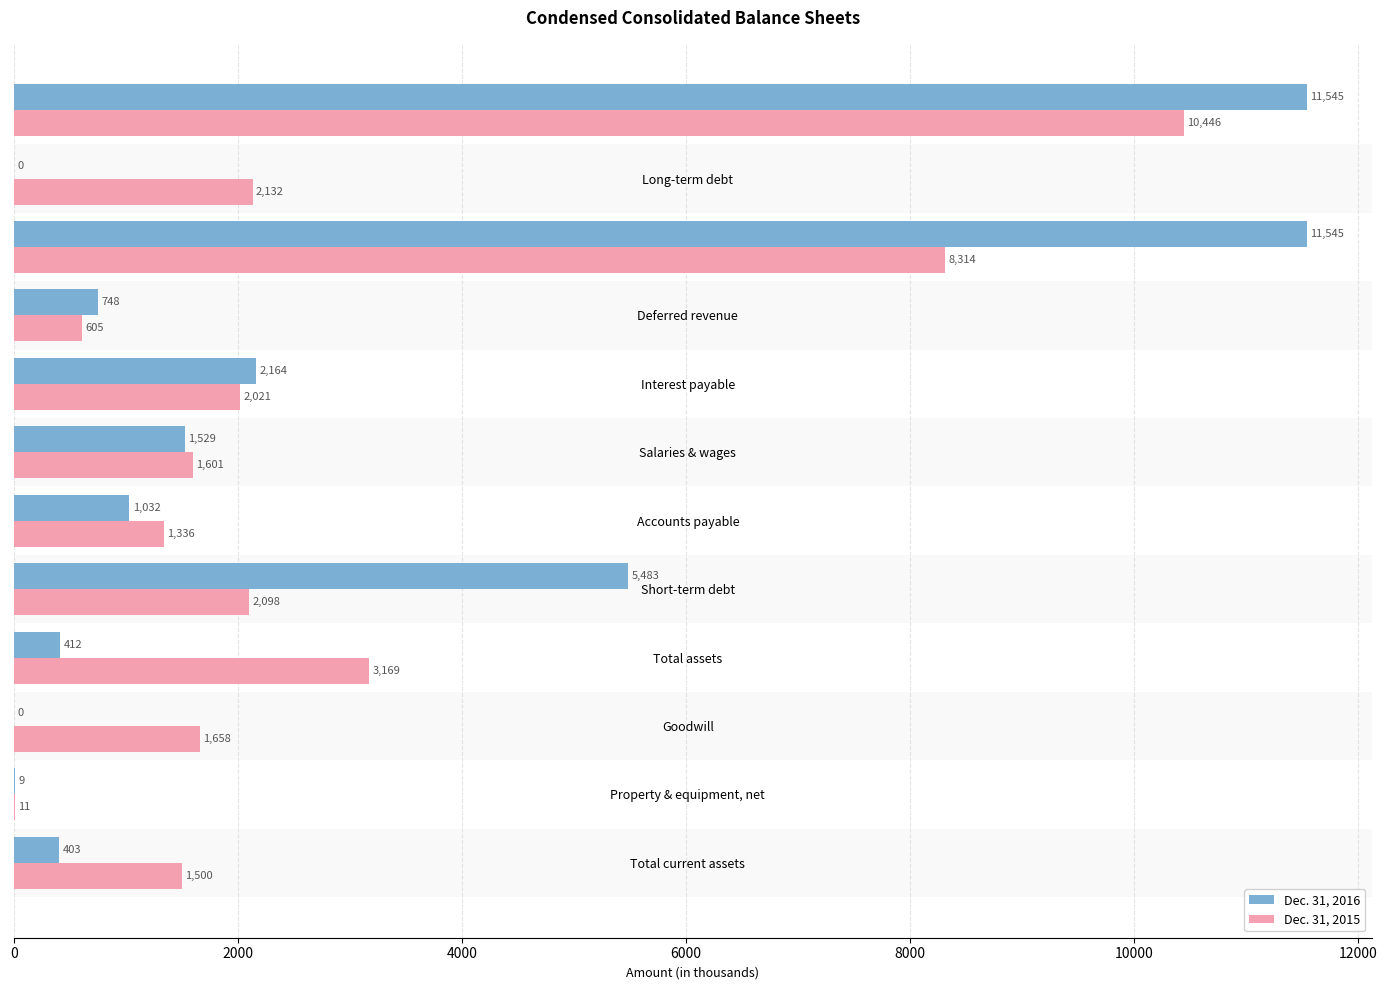

Which series changed the most between Short-term debt and Interest payable?

Dec. 31, 2016